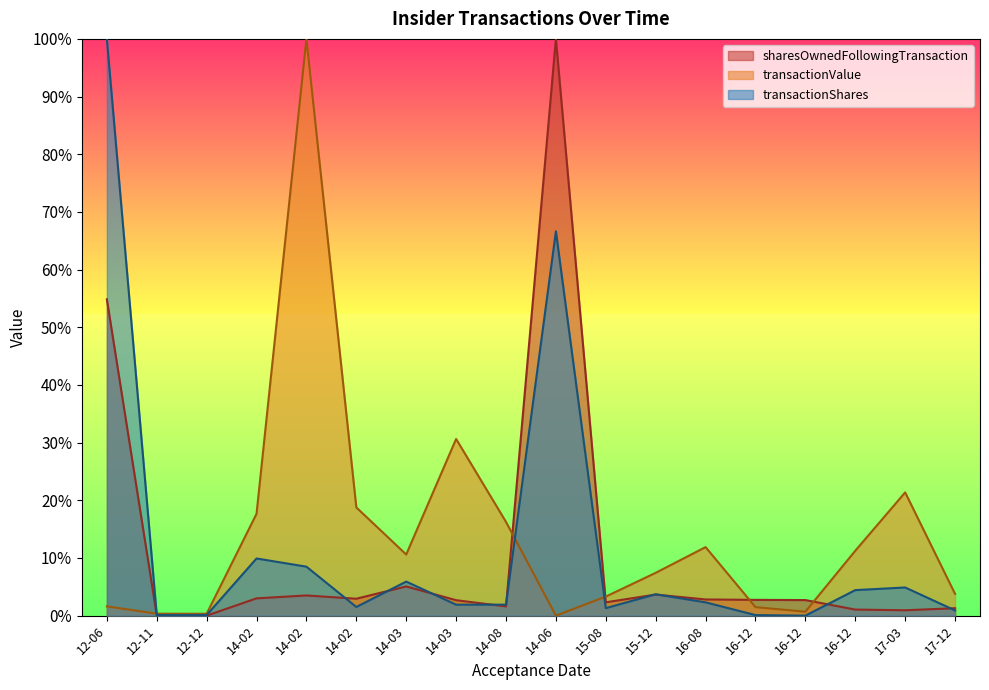

What is the difference between the sharesOwnedFollowingTransaction values at 12-12 and 14-02?

22275.7